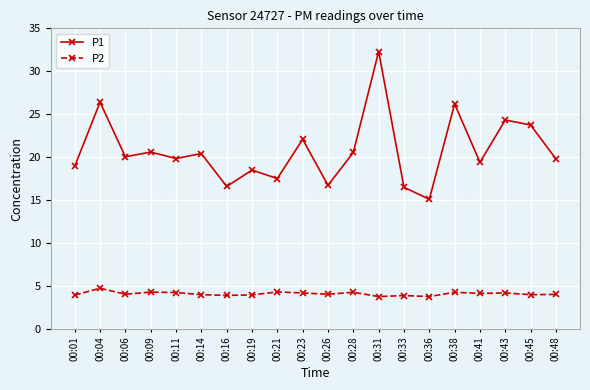

At which category does P1 reach its first local valley?

00:06